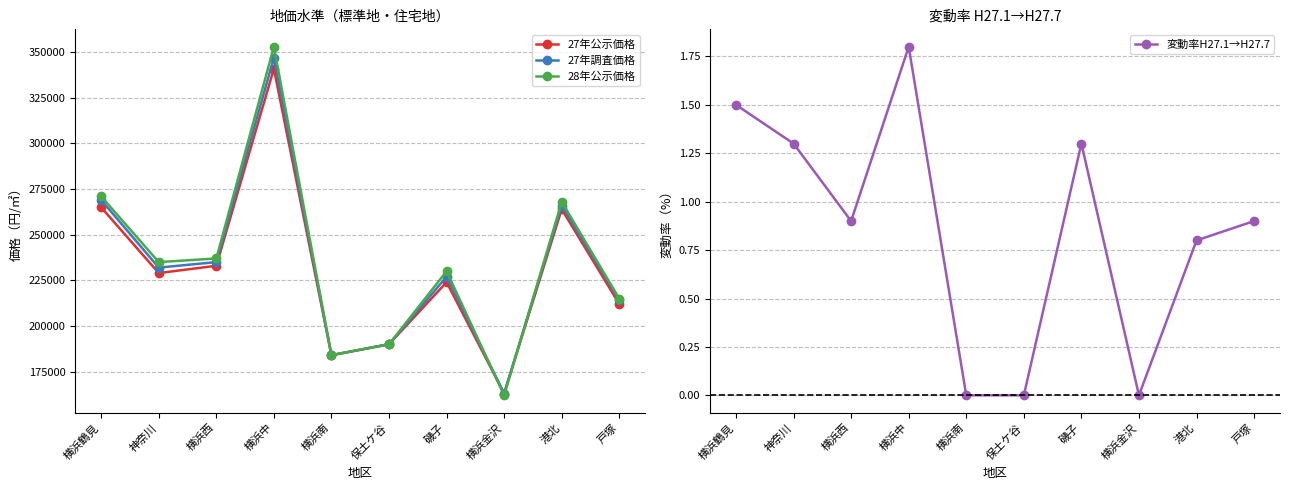

What is the difference between the maximum and minimum values in the 変動率H27.1→H27.7 series?

1.8